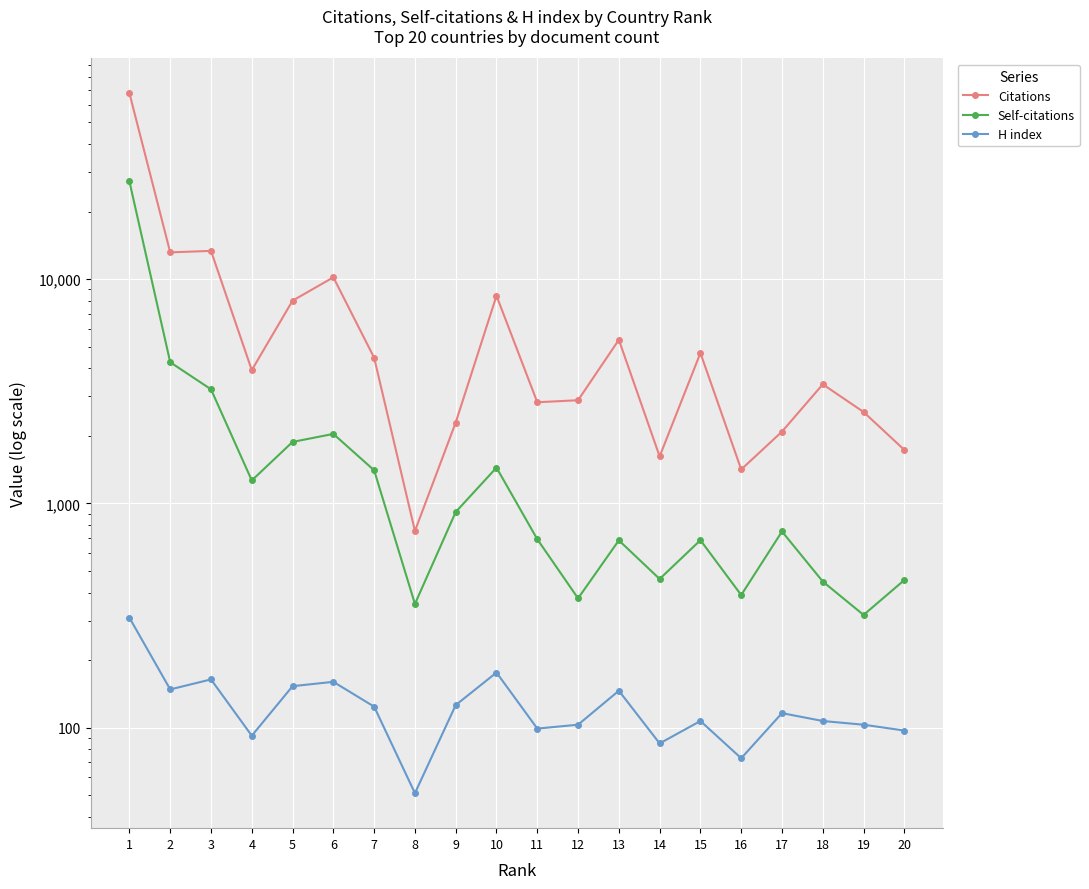

How many categories are shown in the chart?

20